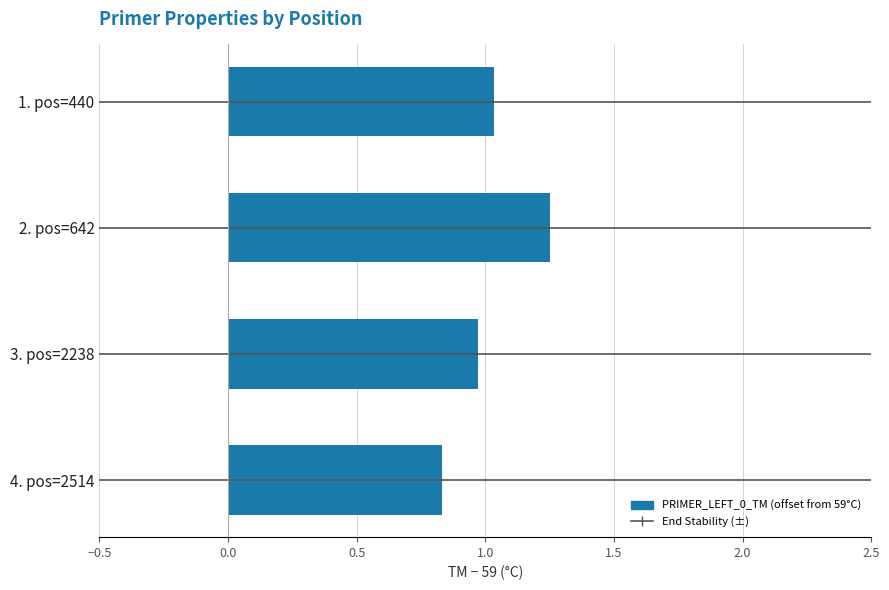

What is the smallest value displayed?

0.8